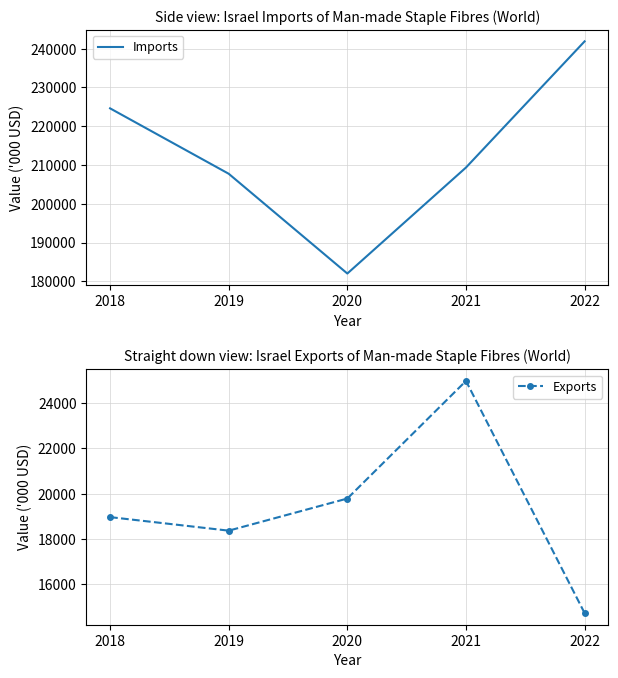

At which label does Imports first exceed 209368?

2018